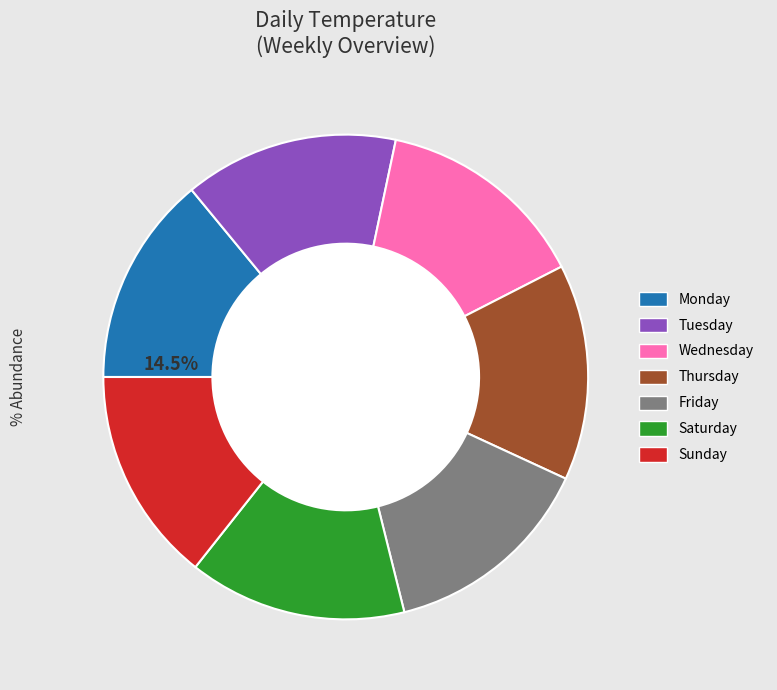

Which has a higher value, Thursday or Saturday?

Saturday